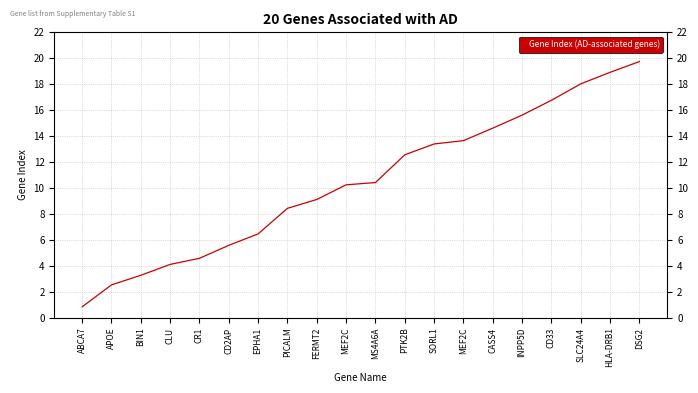

Where is the data nearest to the value 10?

MEF2C